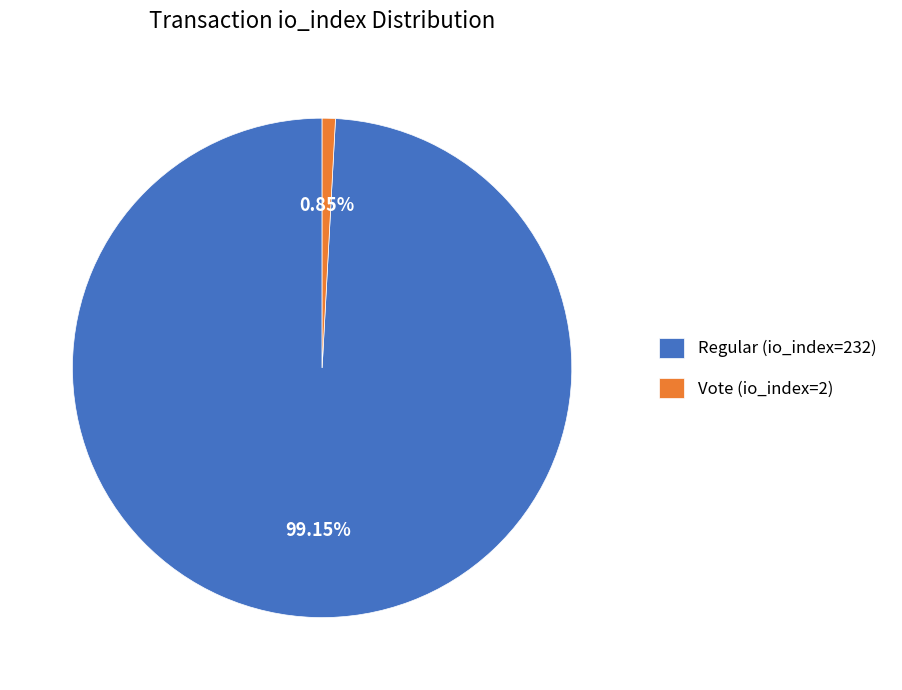

True or false: Regular (io_index=232) accounts for 89% of the total.

False